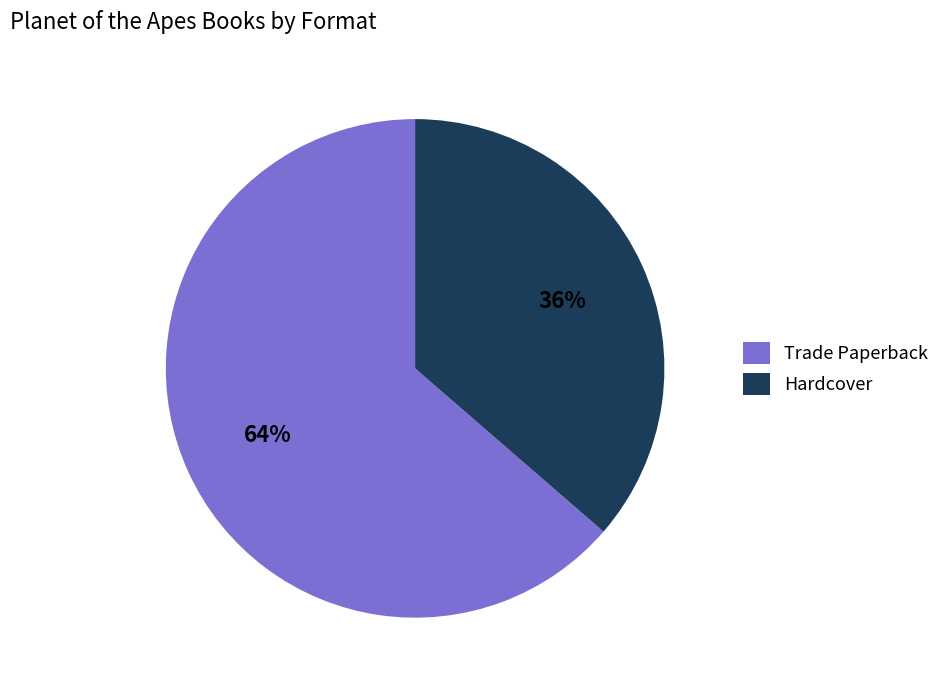

Which category accounts for the majority?

Trade Paperback